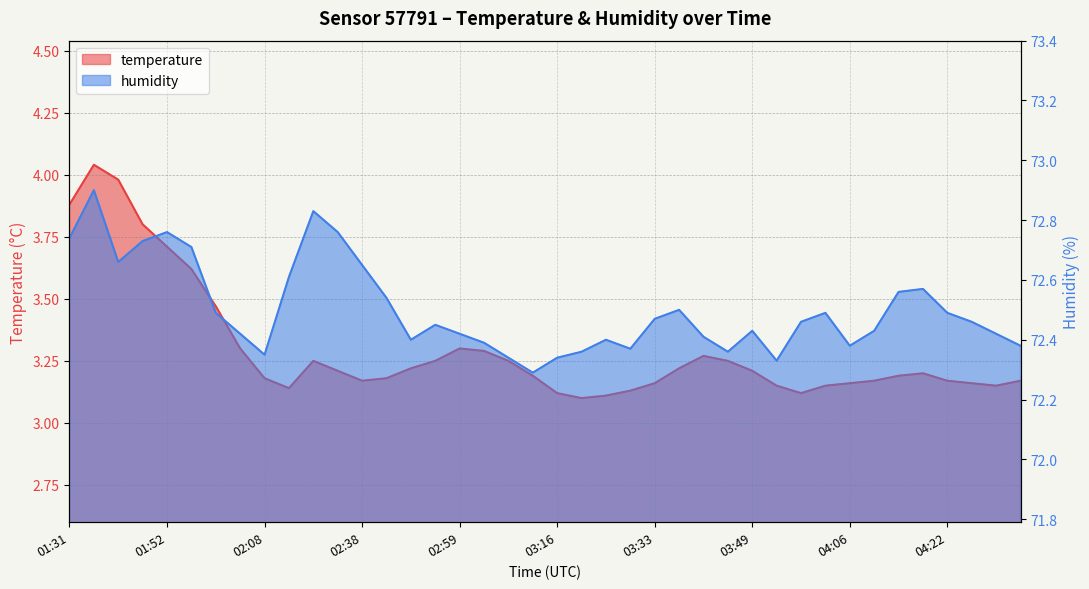

Does the chart display data point markers on the line(s)?

No